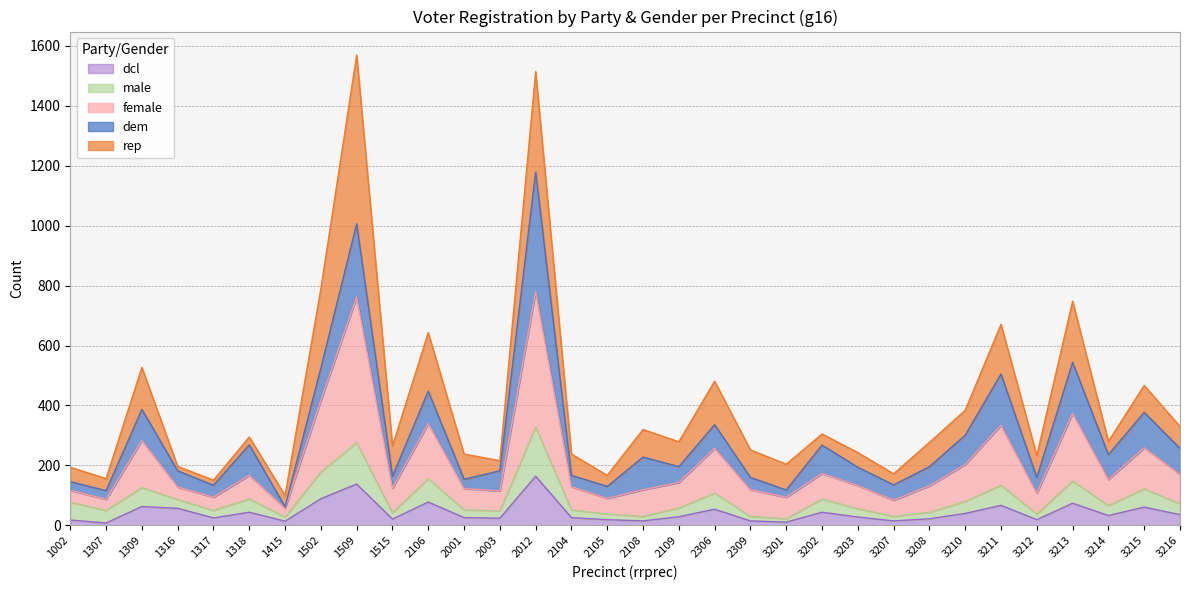

What is the minimum value for male?

22